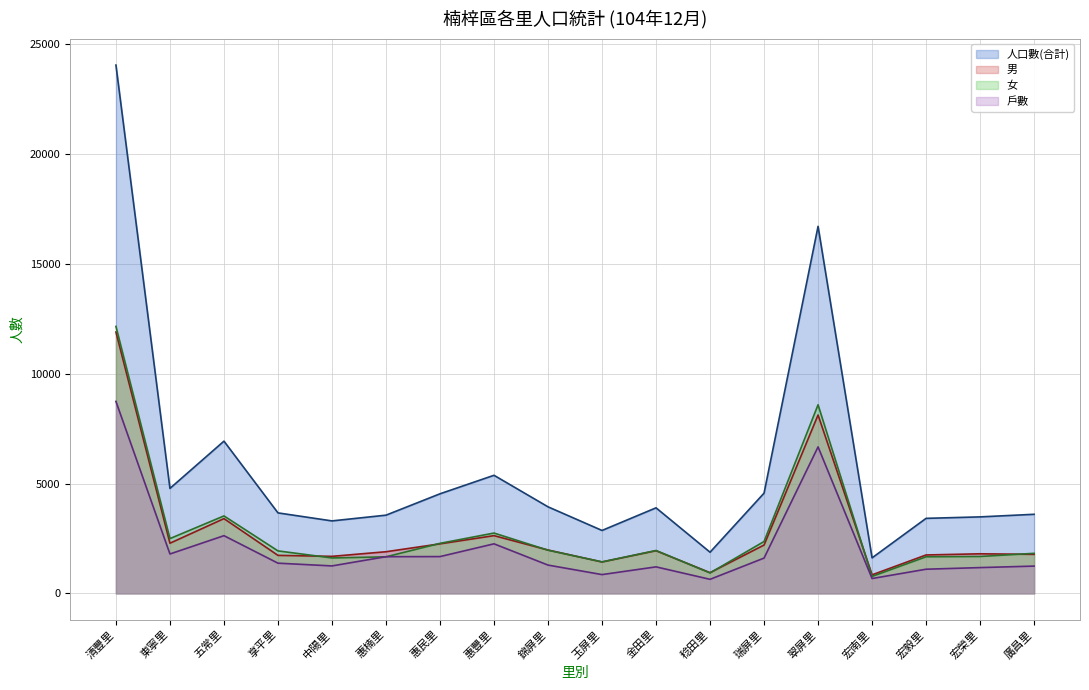

What is the label of the 3rd point from the left?

五常里